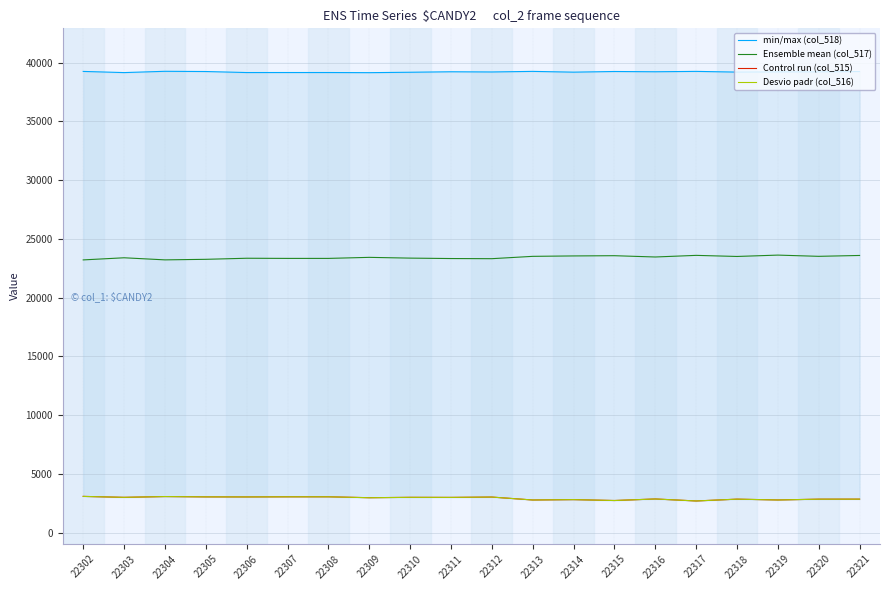

True or false: col_516 (control) has more than 0 points higher than both neighbors.

True